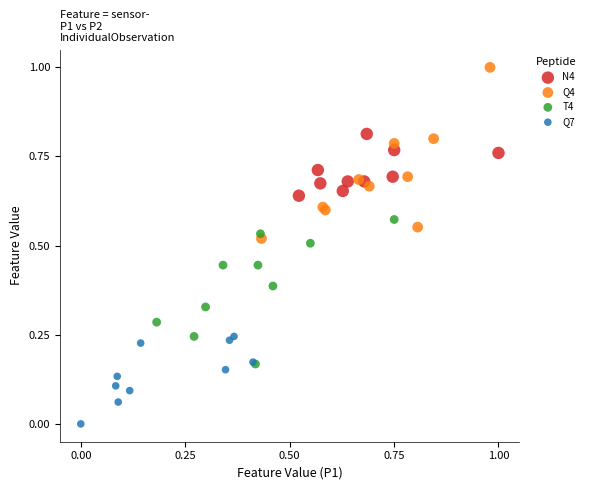

Which series reaches the maximum Y coordinate?

Q4